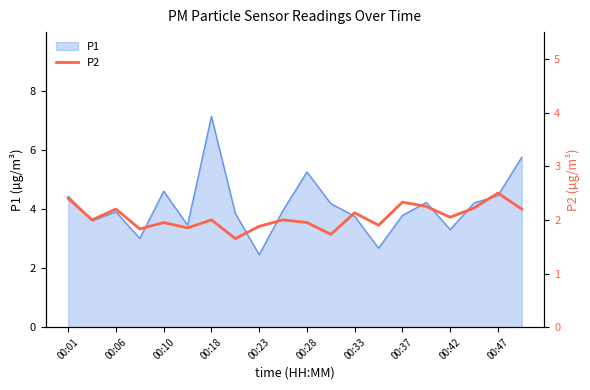

What is the lowest value of the P1 series?

2.5